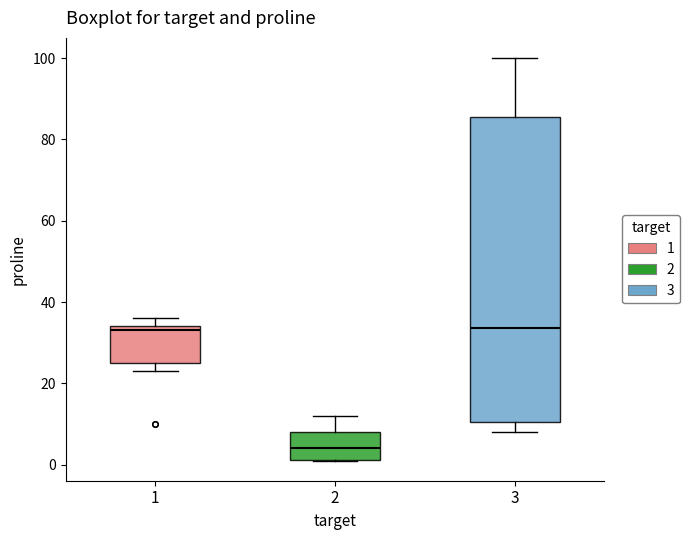

Reading left to right, read every box against the y-axis: the position of its median line, the range the box covers, and the ends of its whiskers. The values are not printed on the chart, so give them approximately, as read against the axis.

1: median 34 (just below the box's upper edge), box 26 to 34, whiskers 24 to 36
2: median 4, box 2 to 8, whiskers 2 to 12
3: median 34, box 10 to 86, whiskers 8 to 100